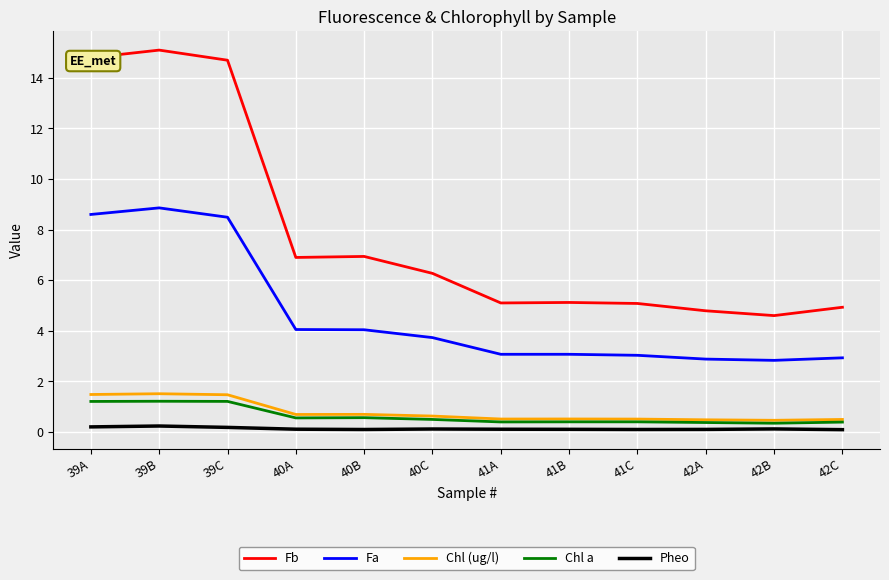

Is this an area chart (filled region under the line)?

No